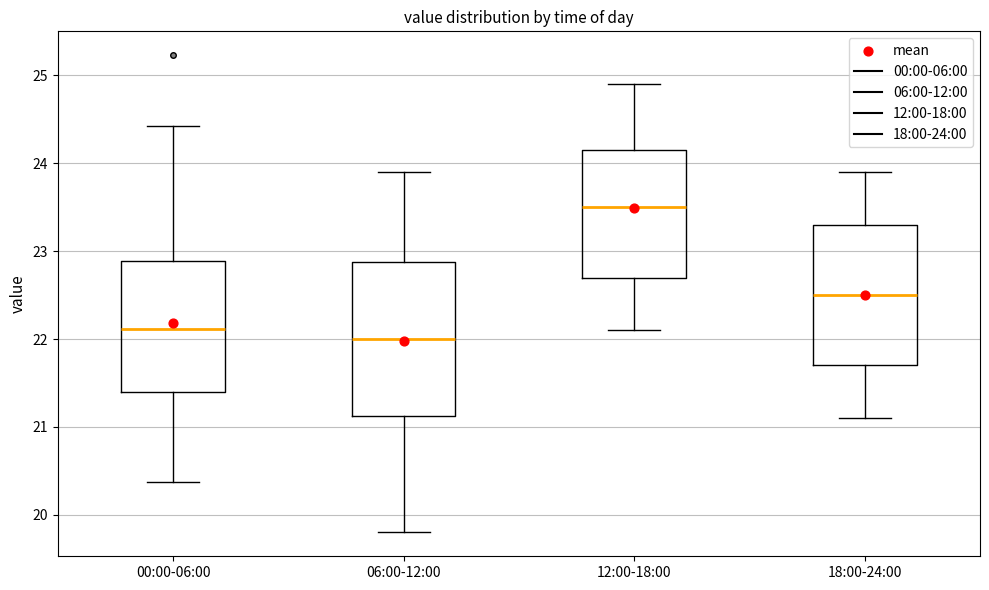

Which box has the lowest median line?

06:00-12:00